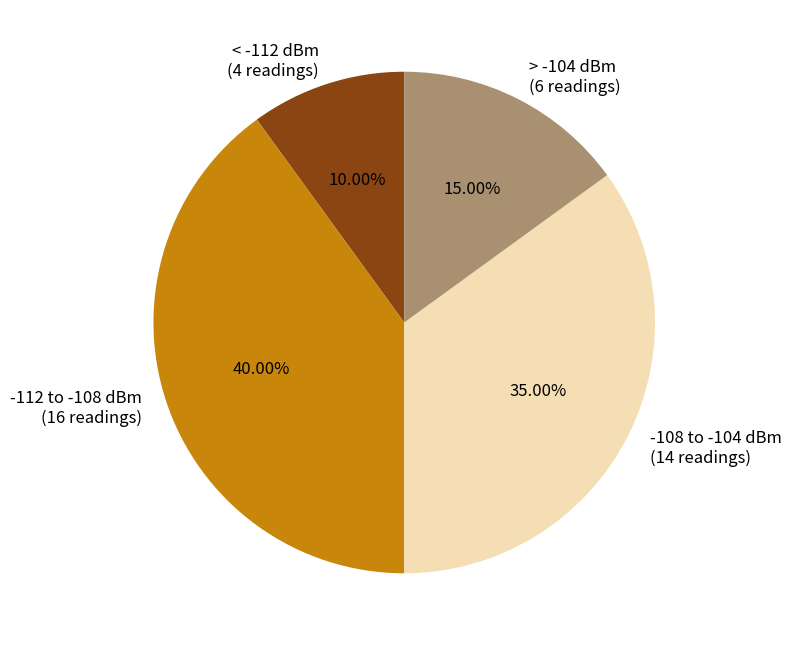

Do -112 to -108 dBm (16 readings) and -108 to -104 dBm (14 readings) together represent more than half of the pie?

Yes